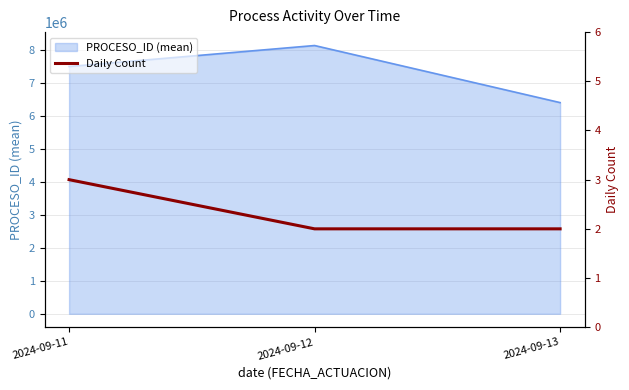

Rank the categories by PROCESO_ID (mean) value from lowest to highest.

2024-09-13, 2024-09-11, 2024-09-12